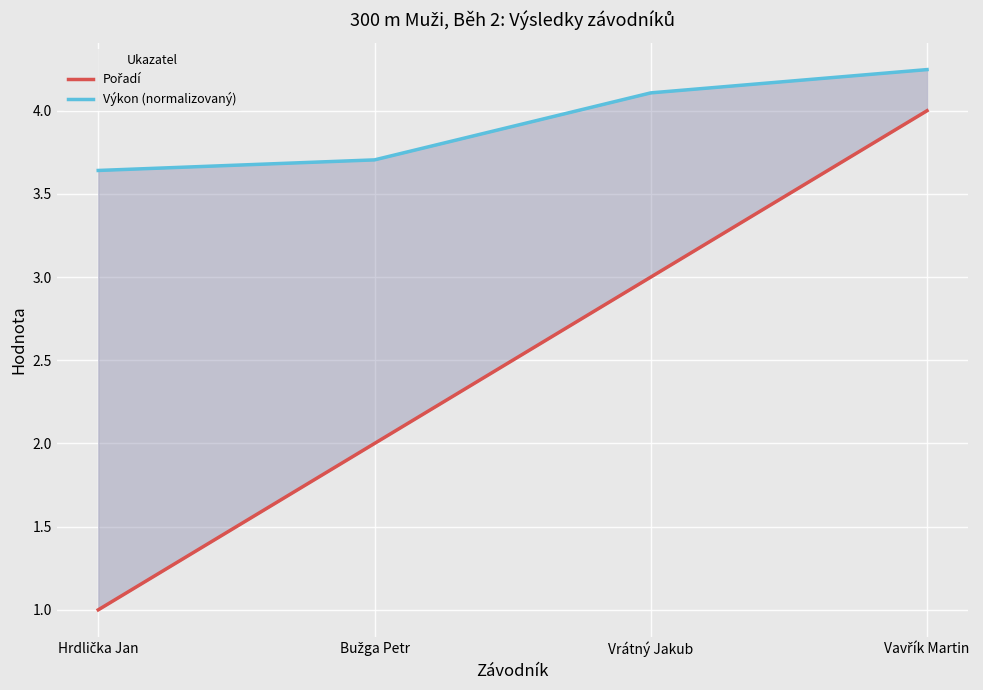

What is the value of the Výkon (normalizovaný) point at the 1st from the left?

3.6